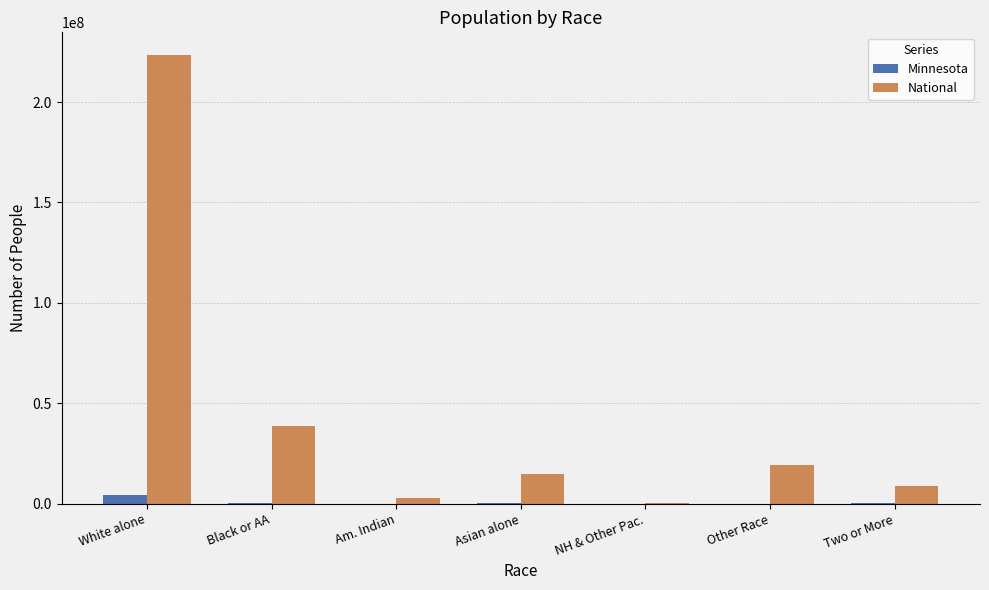

What is the sum of all National values?

308745538